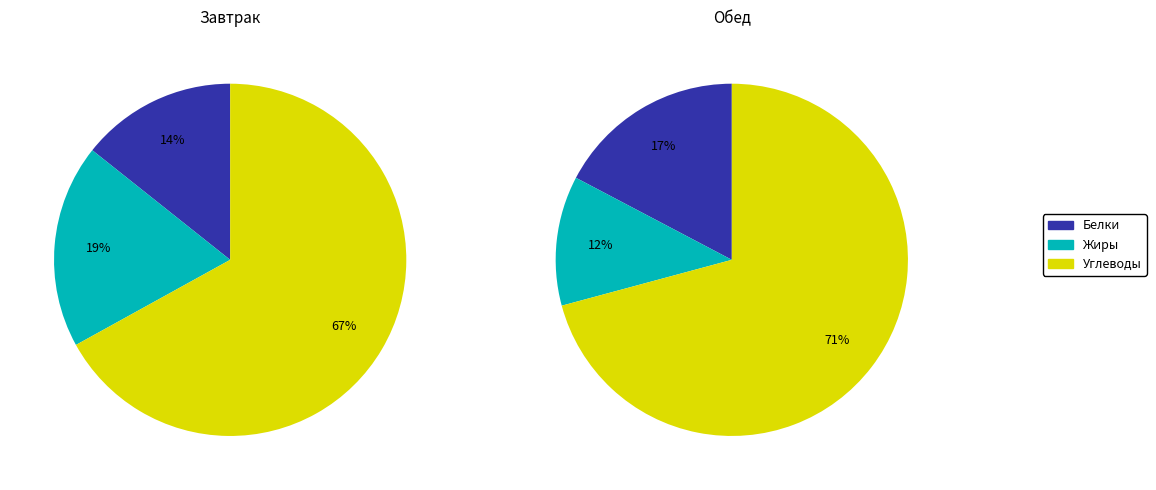

What is the majority slice?

Углеводы